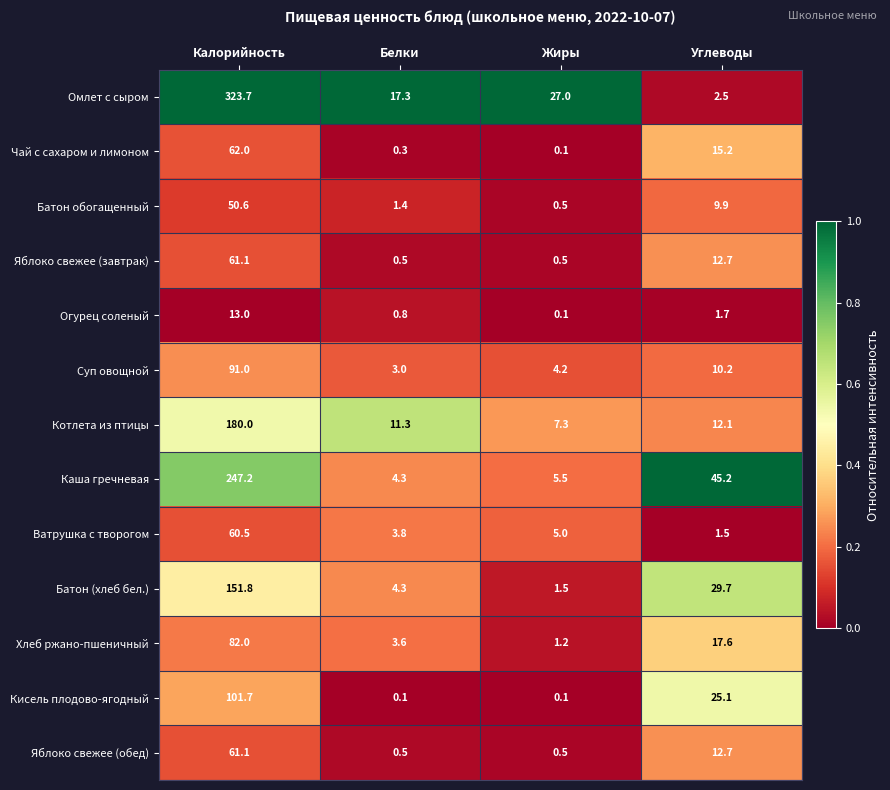

Count the number of categories in the chart.

4